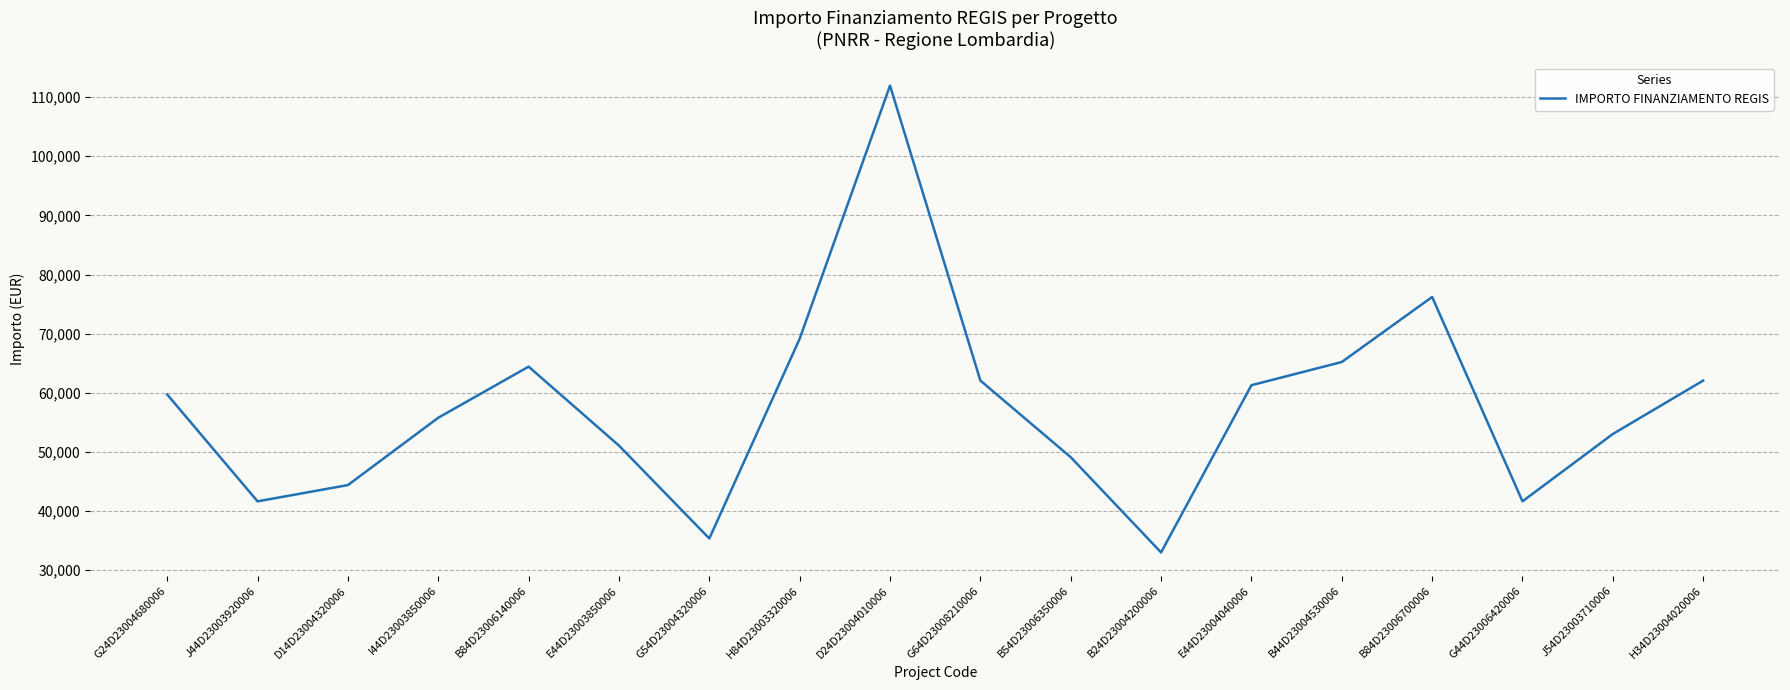

True or false: the data has more than 0 interior local peaks.

True